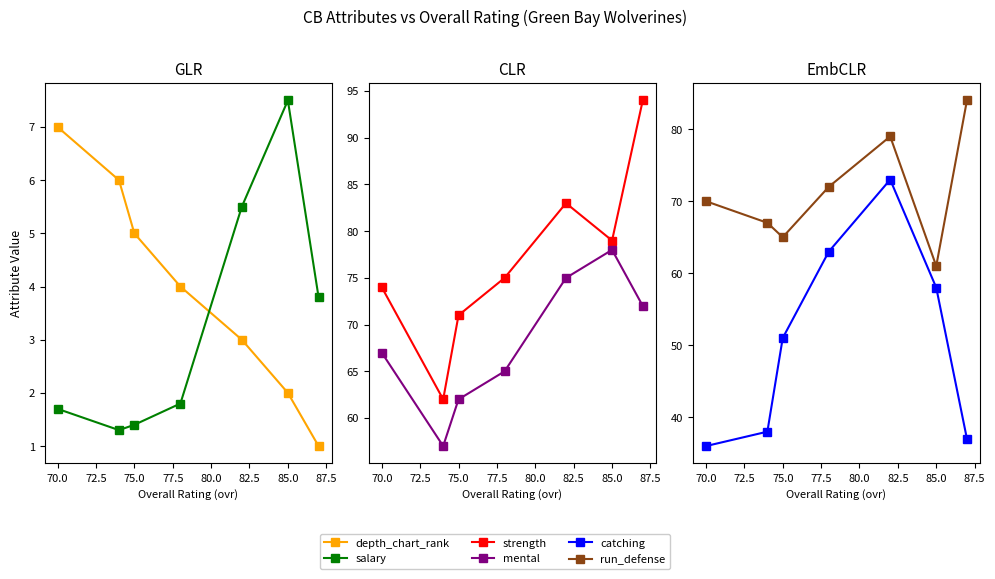

Which series has the largest range (max minus min)?

catching